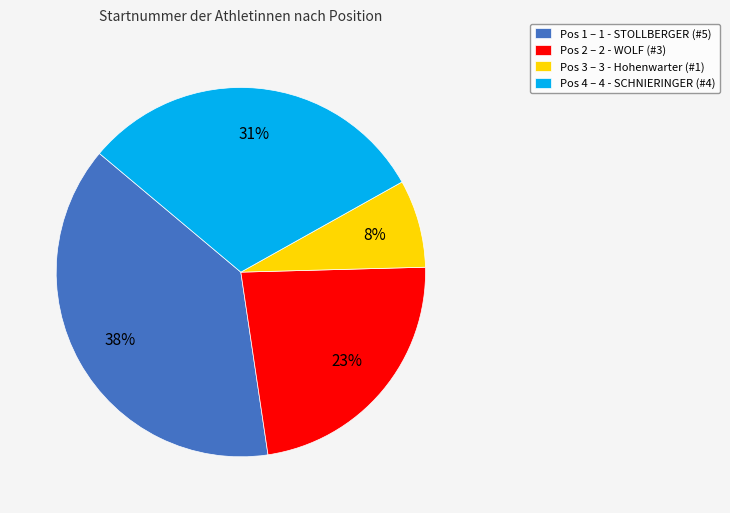

Which has a higher value, Pos 2 – 2 - WOLF (#3) or Pos 1 – 1 - STOLLBERGER (#5)?

Pos 1 – 1 - STOLLBERGER (#5)